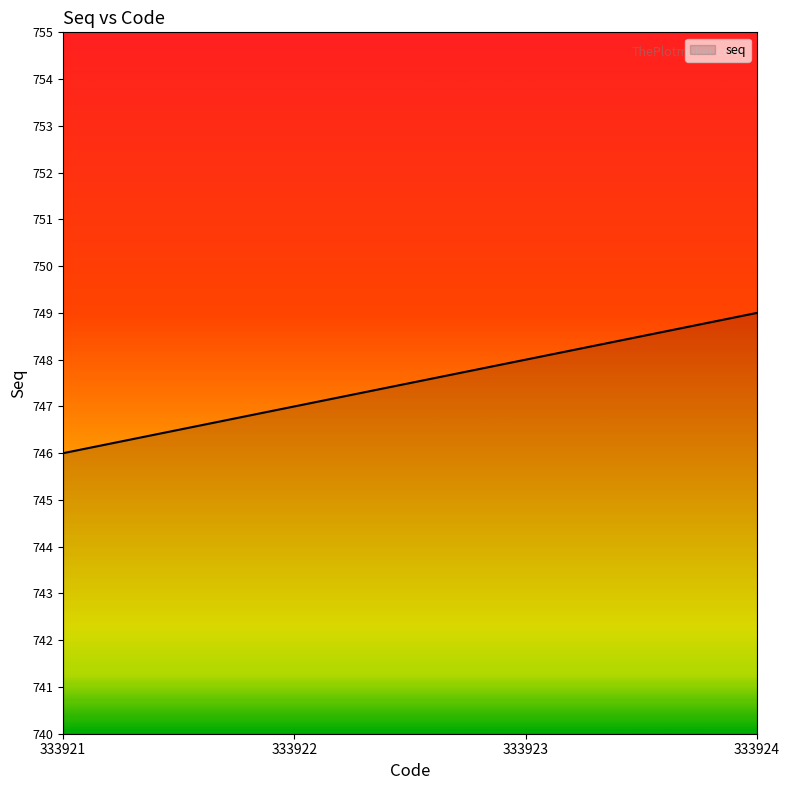

True or false: the data shows 1062 at 333923.

False